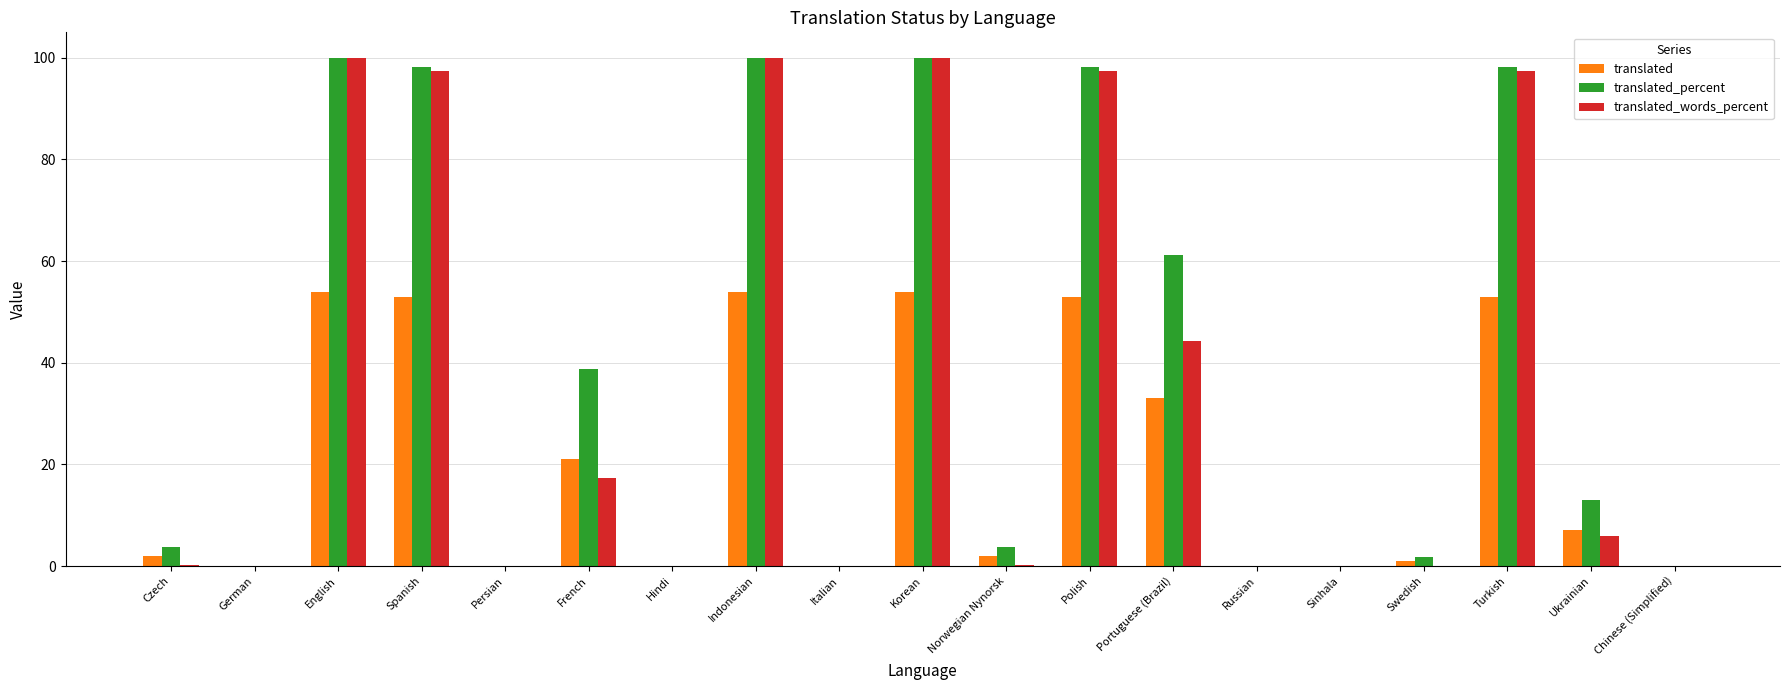

What is the greatest value displayed?

100.0